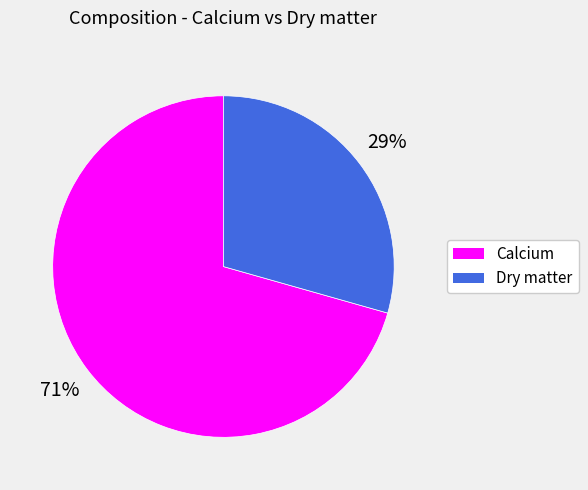

To the nearest percent, what is the average slice percentage?

50%